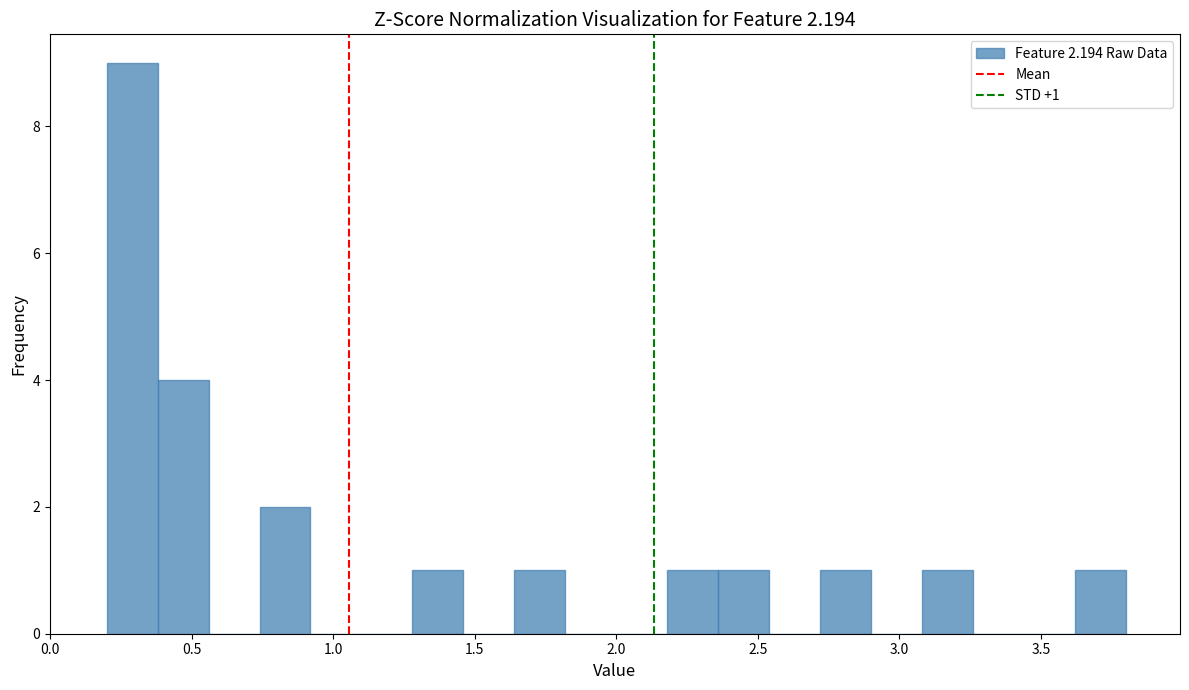

Around what value on the x-axis is the tallest bar? Give the approximate position of its centre, as read against the axis.

0.30